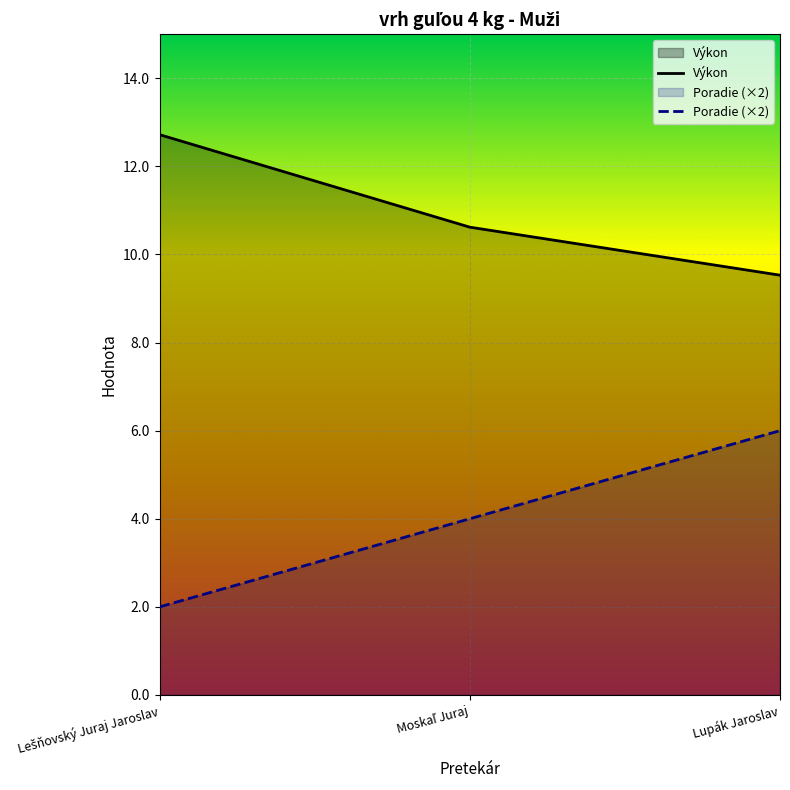

How many values in the Výkon series are below 10?

1